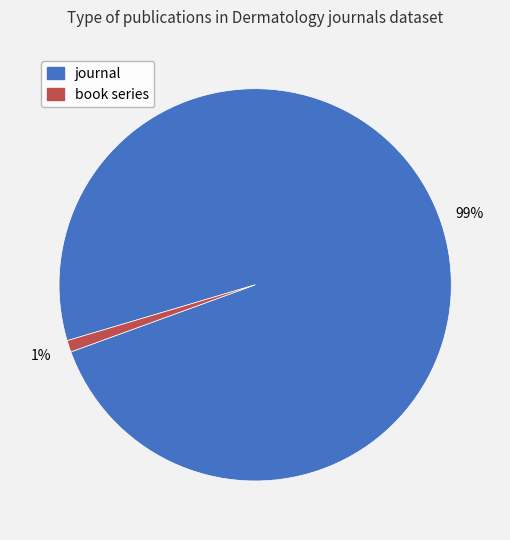

To the nearest percent, what percentage of the pie is journal?

99%